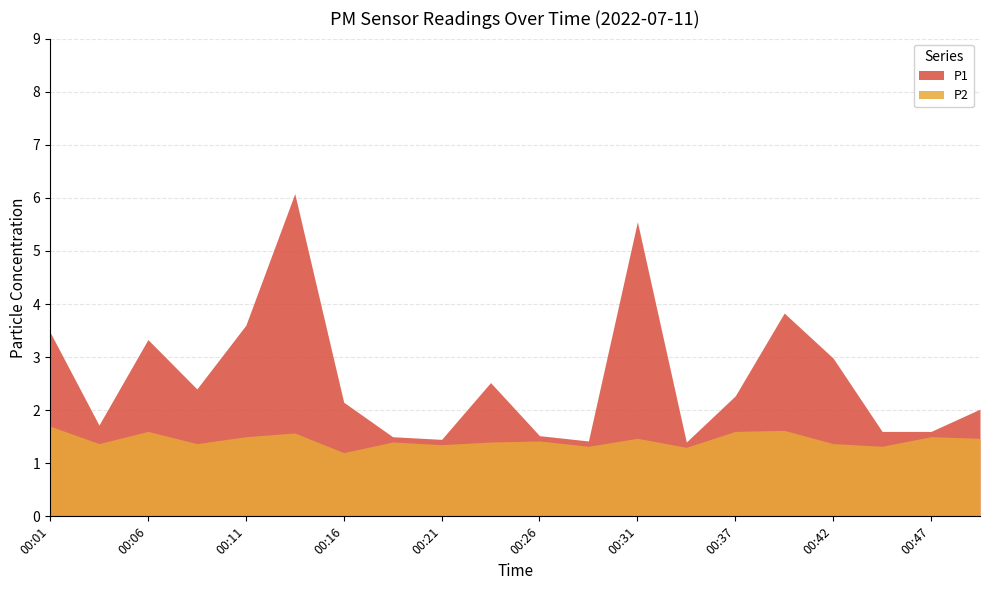

At which label does P1 reach its minimum?

00:34